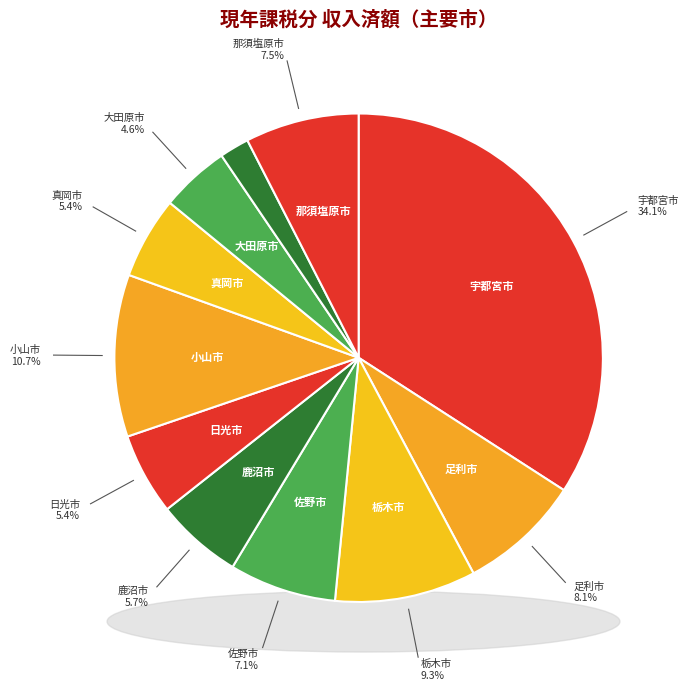

Which slice is the smallest?

矢板市